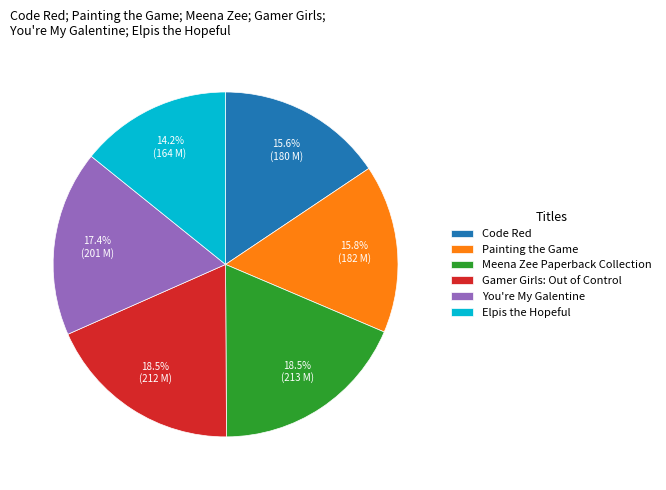

Count the number of slices in the pie.

6